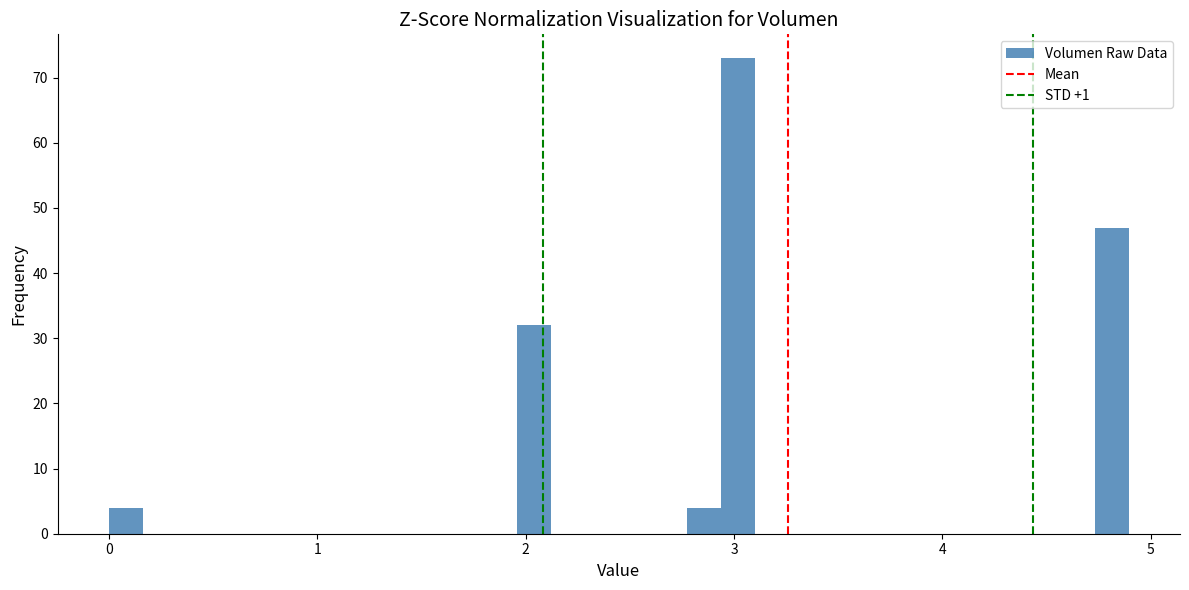

Read against the x-axis, roughly where is the centre of the tallest bar?

3.0